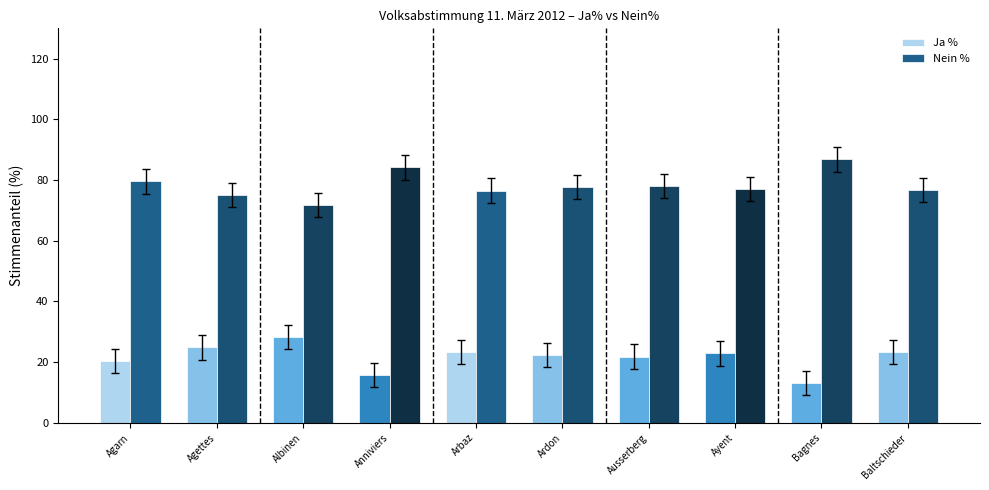

At how many categories does at least one series exceed 69?

10